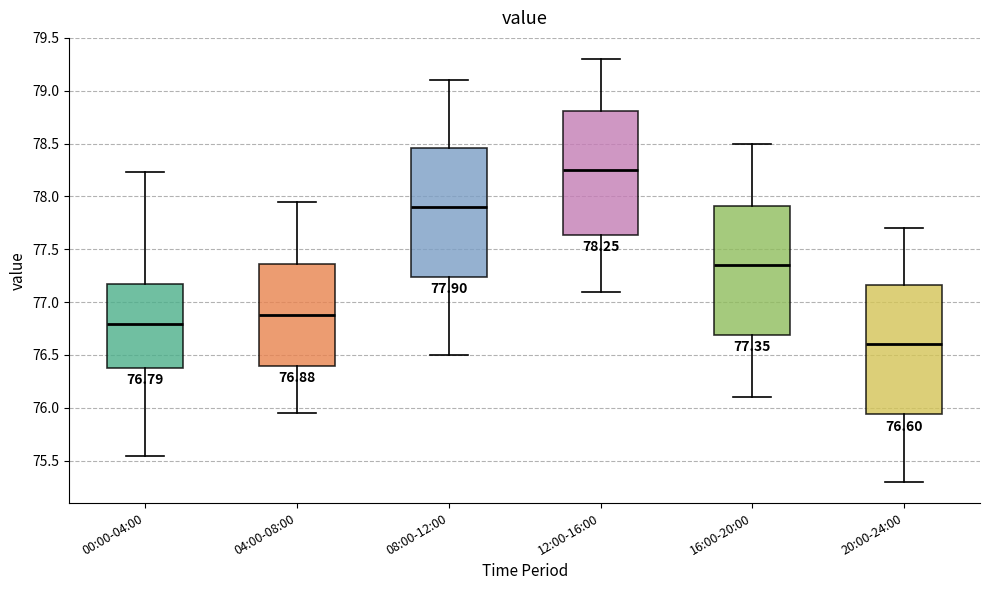

Which box has the highest median line?

12:00-16:00